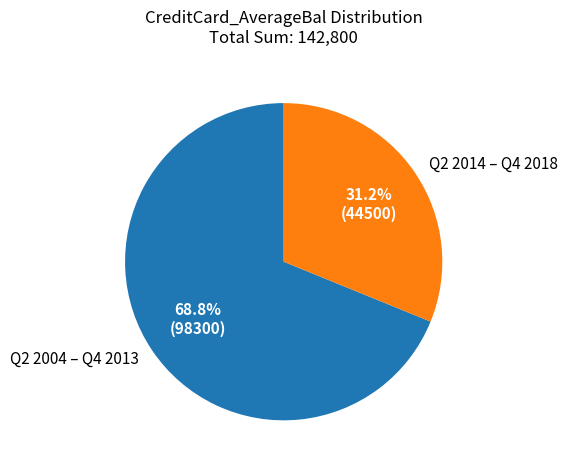

Which category has the biggest portion of the pie?

Q2 2004 – Q4 2013